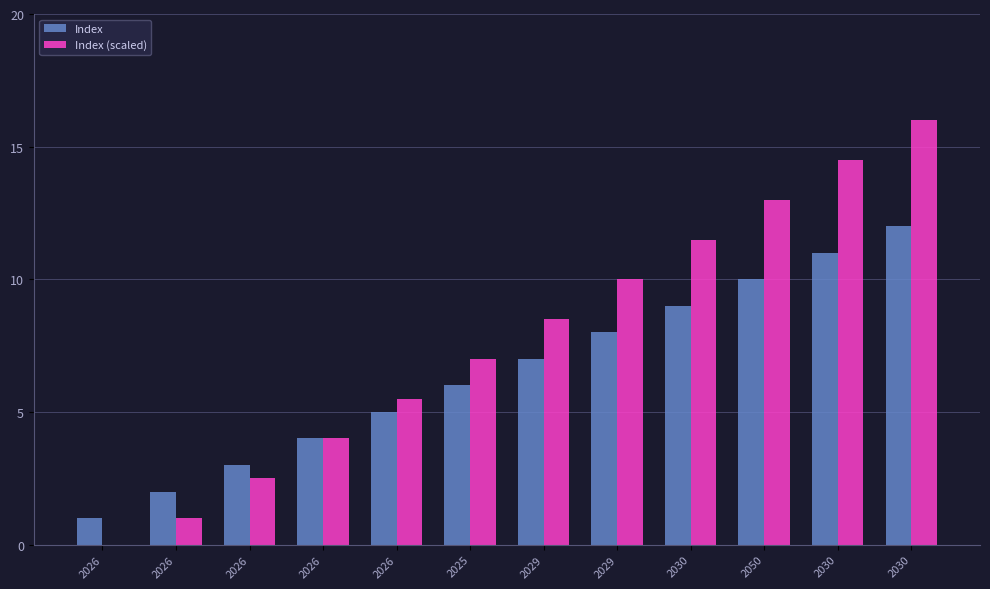

The value of Index at 2026 is 0.6. True or false?

False